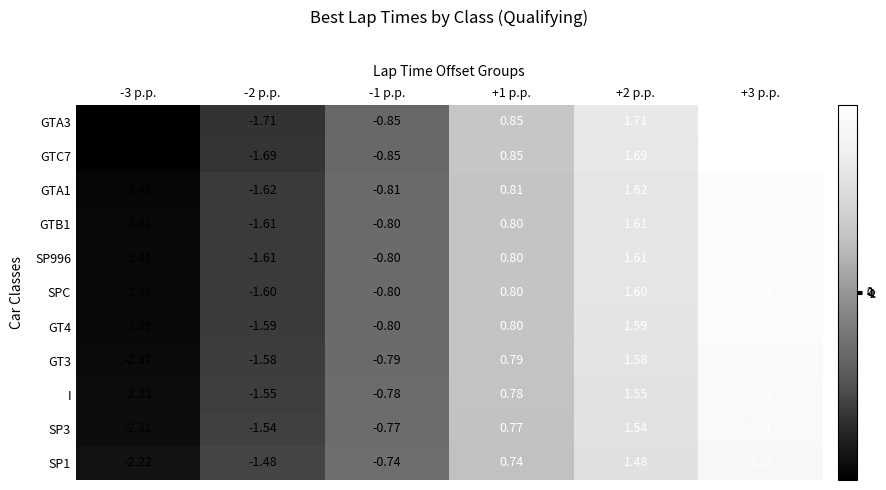

Is the value of I at -3 p.p. greater than the value of SP1 at +1 p.p.?

No